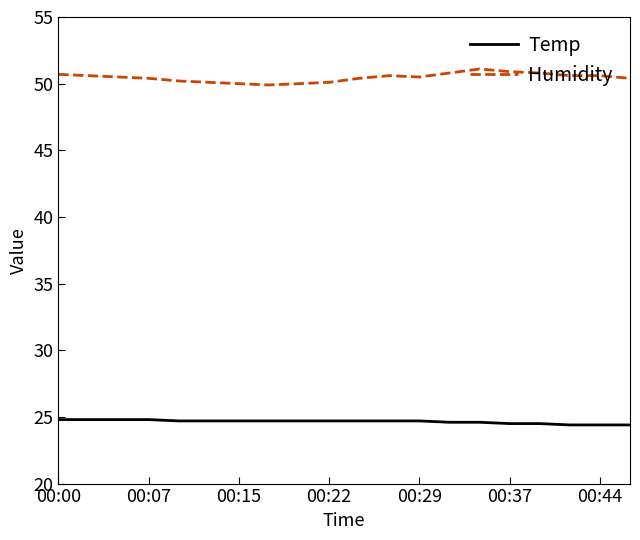

Rank the series by their average value, from highest to lowest.

Humidity, Temp